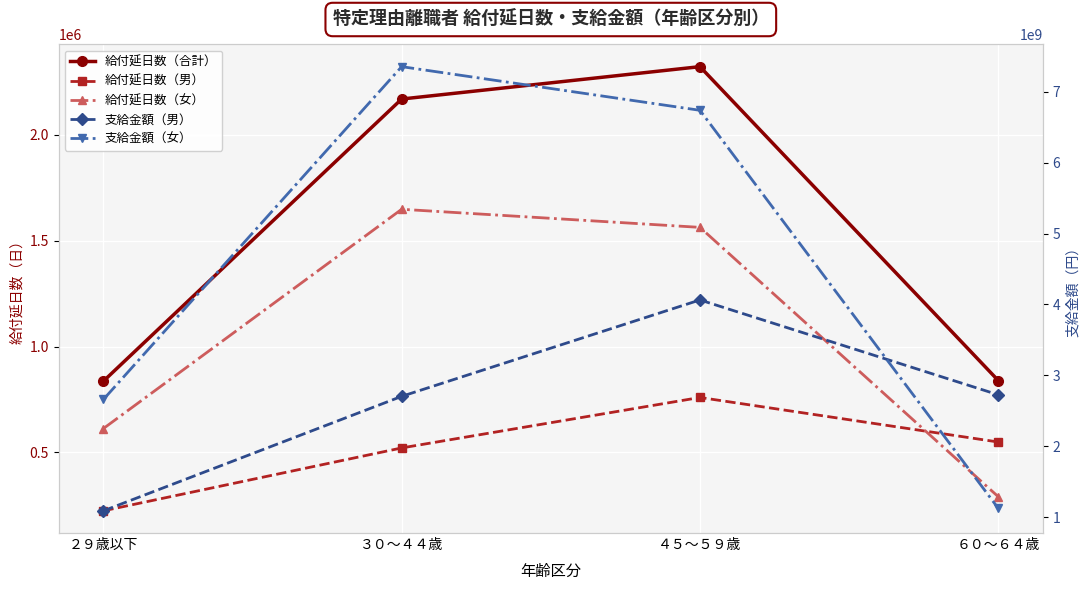

What position from the left is ２９歳以下?

1